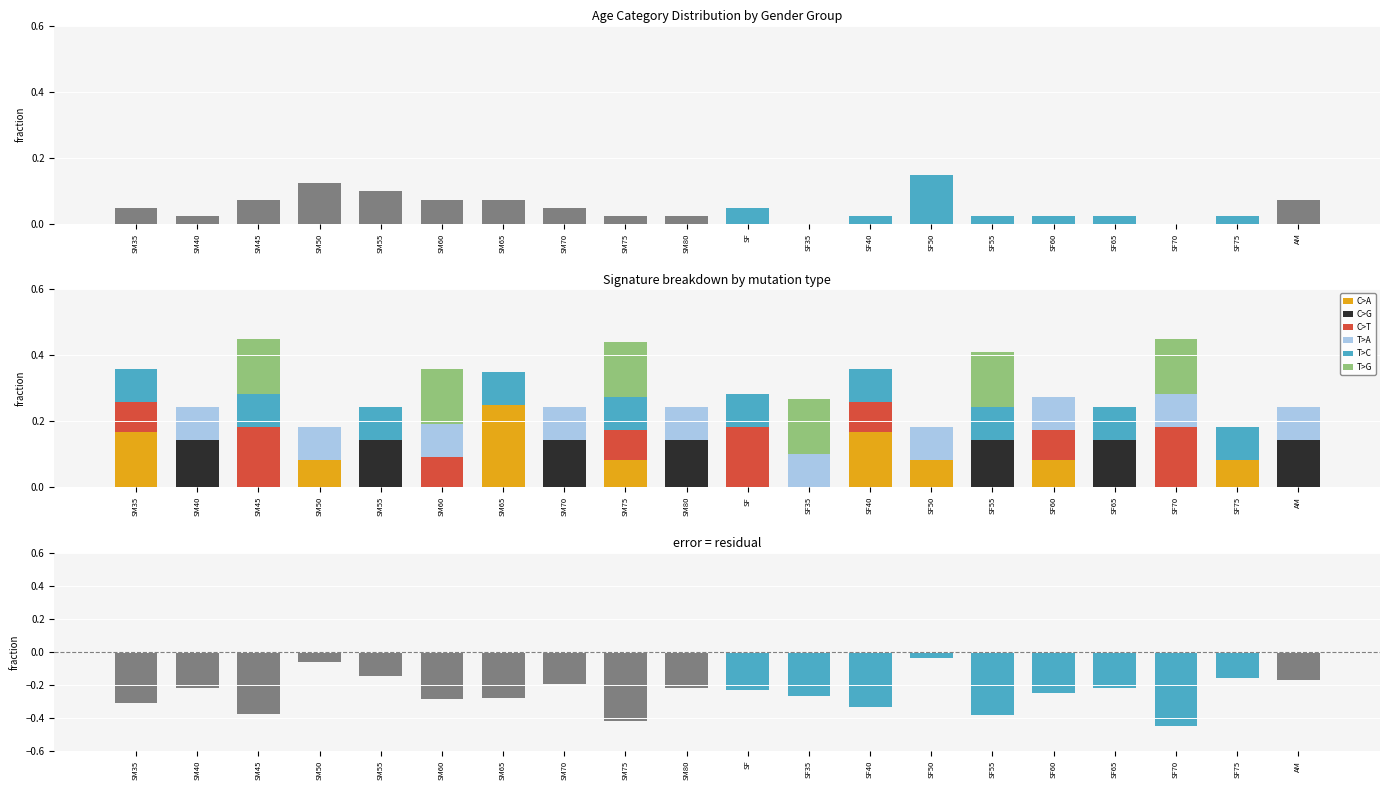

Count the C>A values in the range 0 to 1.

20